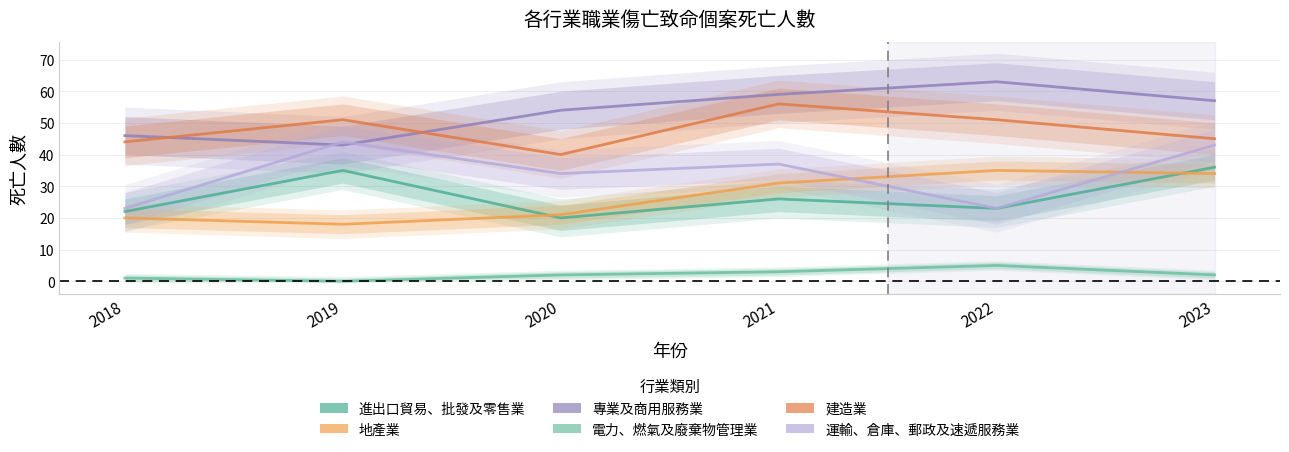

What is the maximum value for 運輸、倉庫、郵政及速遞服務業?

44